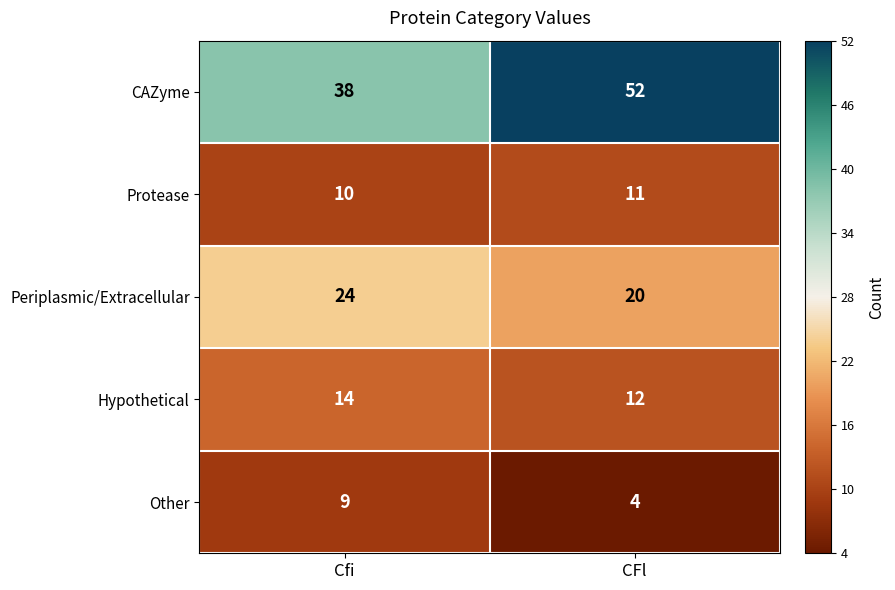

At CFl, list the series in order from largest to smallest.

CAZyme, Periplasmic/Extracellular, Hypothetical, Protease, Other